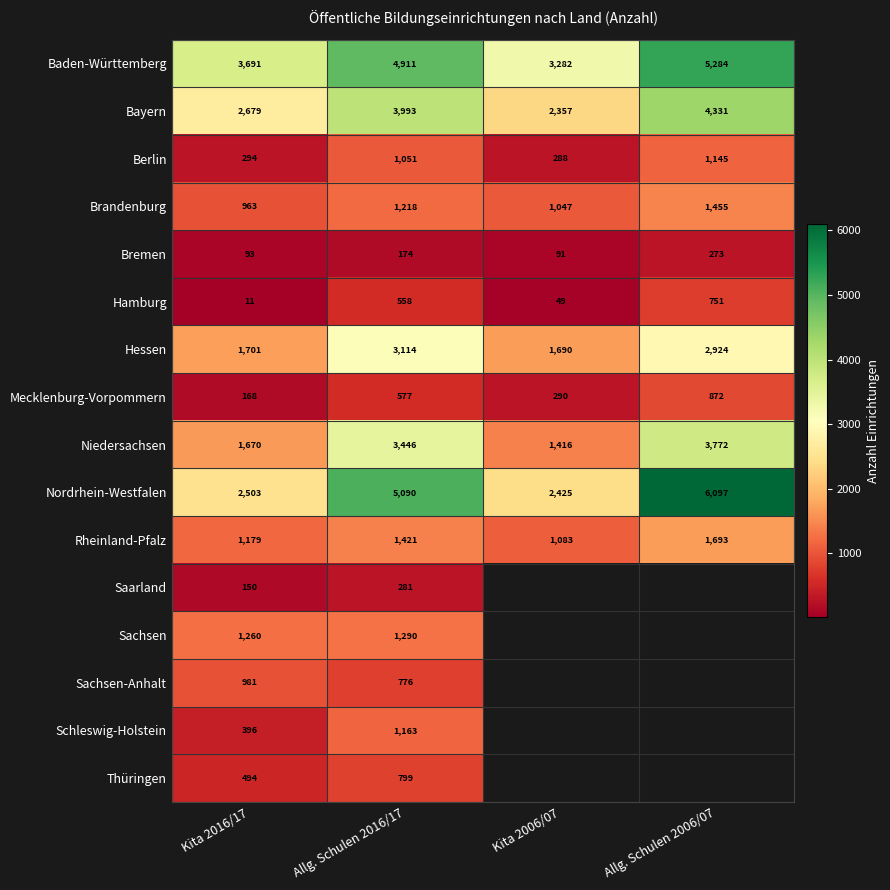

What is the greatest value displayed?

6097.0